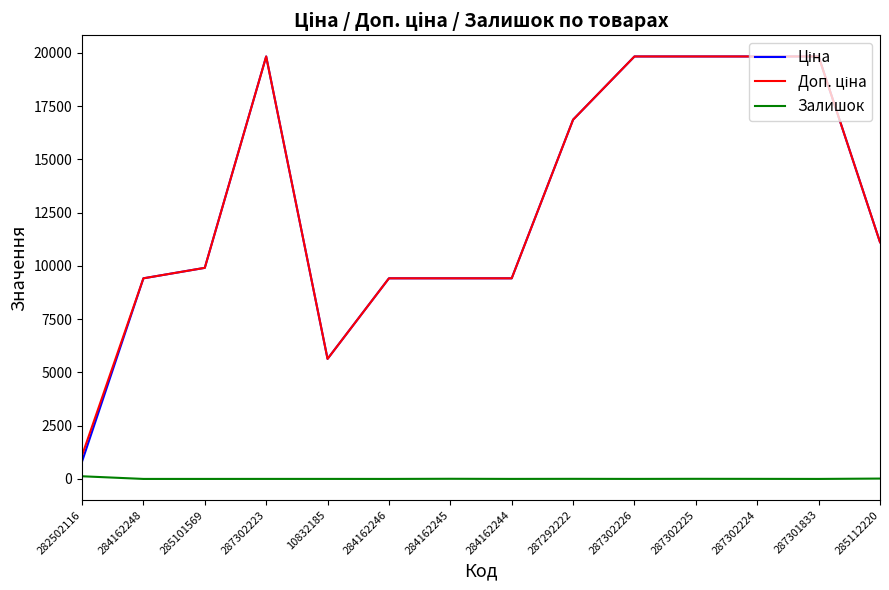

Is it true that Залишок equals 0.0 at 287301833?

True